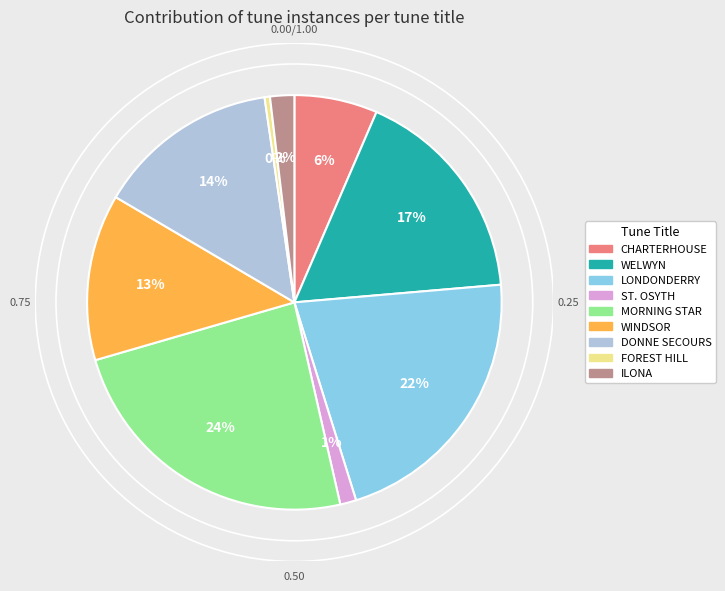

Is LONDONDERRY the majority of the pie?

No